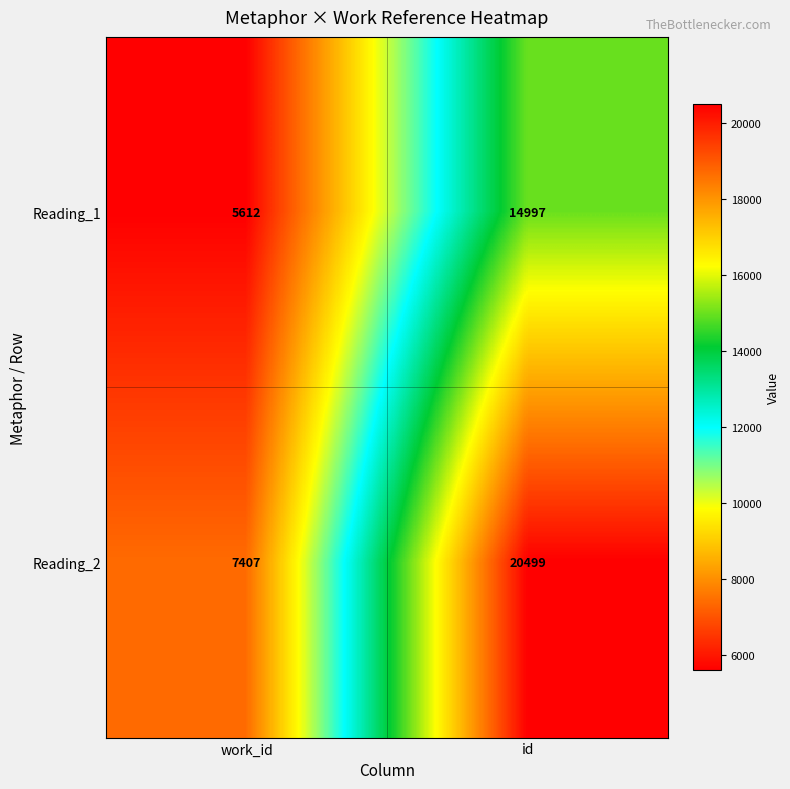

What is the approximate value of Reading_1 at id, to the nearest 10?

15000